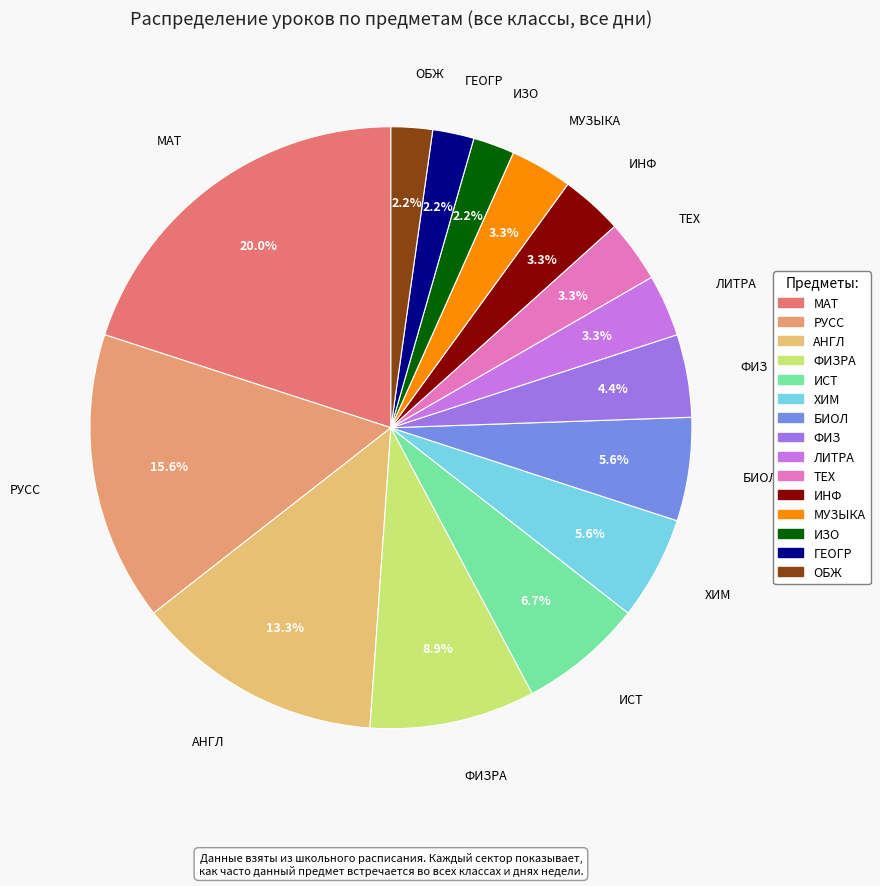

How many slices are in this pie chart?

15